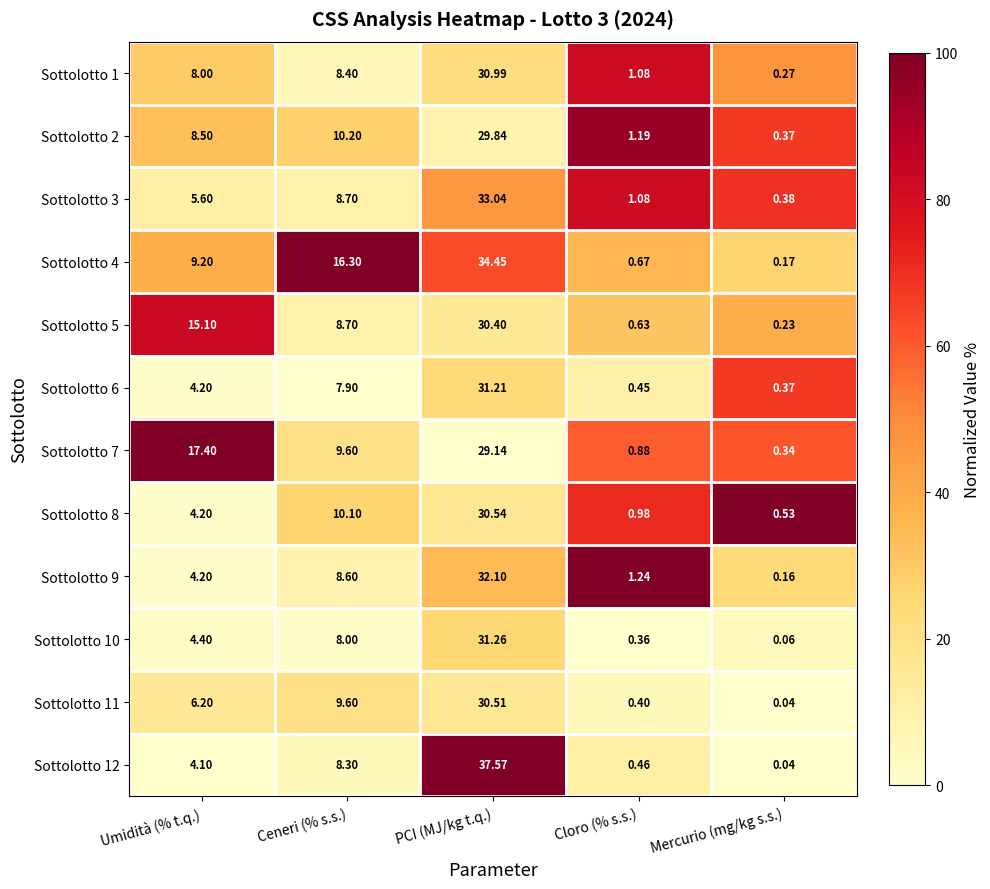

List the labels in order of Sottolotto 7 value, smallest first.

Mercurio (mg/kg s.s.), Cloro (% s.s.), Ceneri (% s.s.), Umidità (% t.q.), PCI (MJ/kg t.q.)